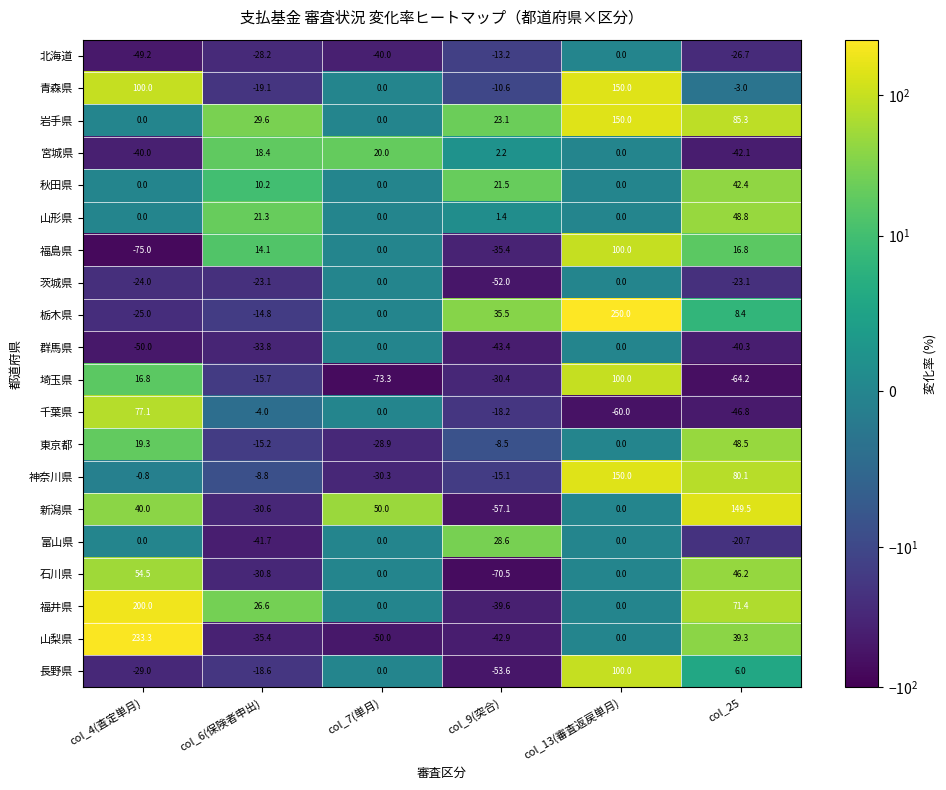

Which series has the largest total across all categories?

岩手県